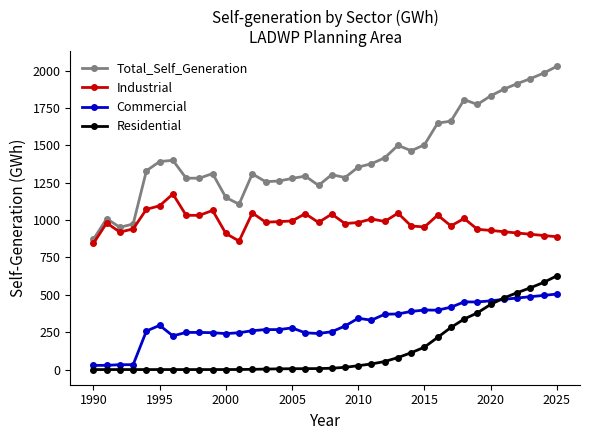

What is the maximum value for Commercial?

505.2